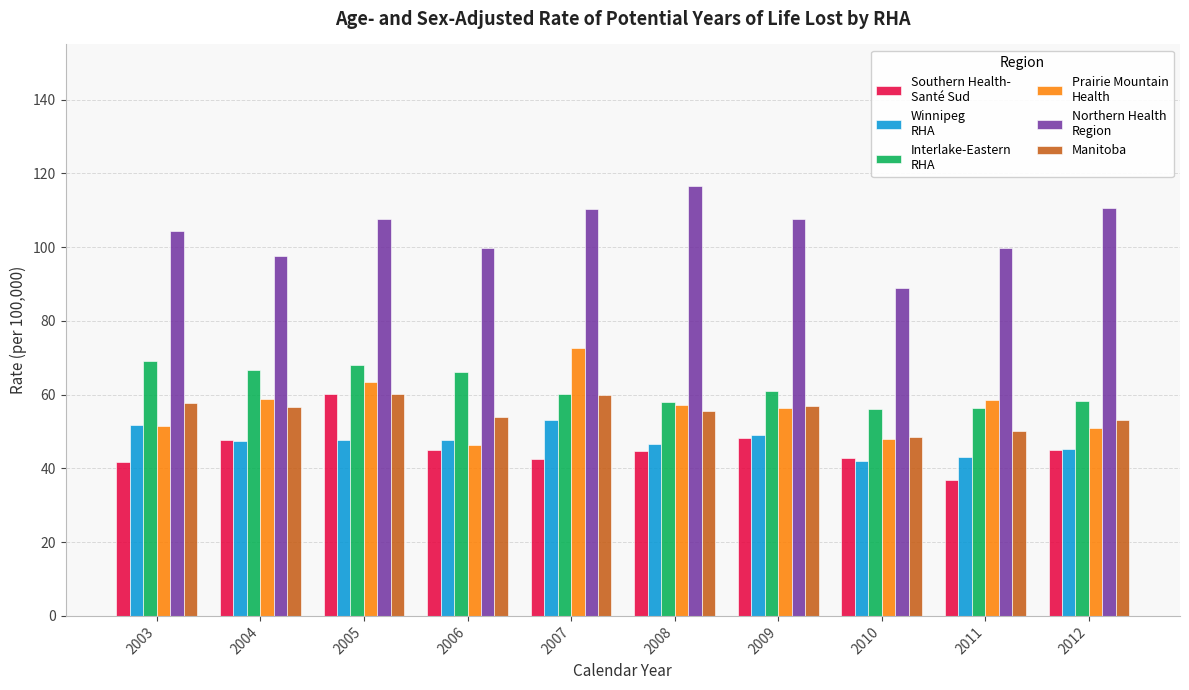

What is the total value across all series at 2007?

398.7